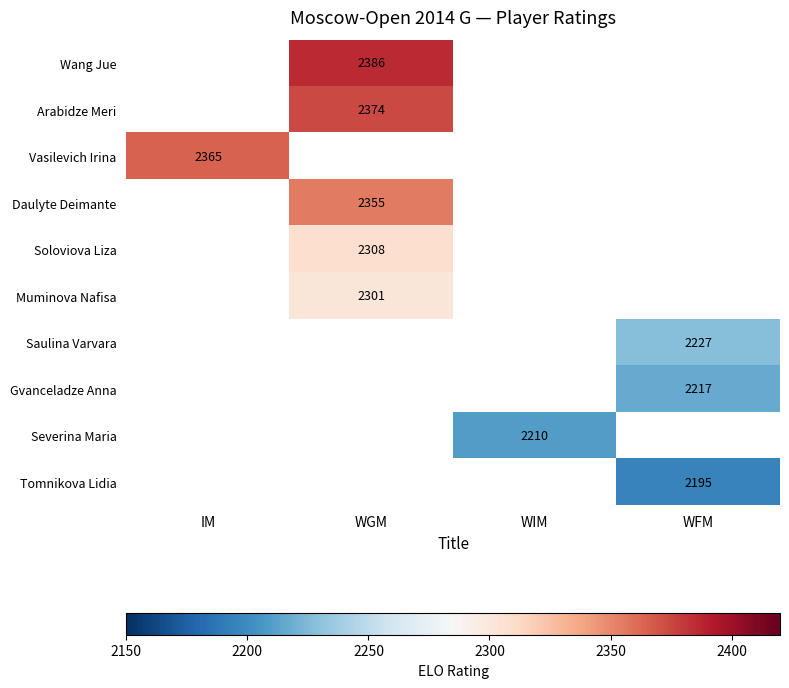

Is it true that Soloviova Liza equals 2308 at WGM?

True